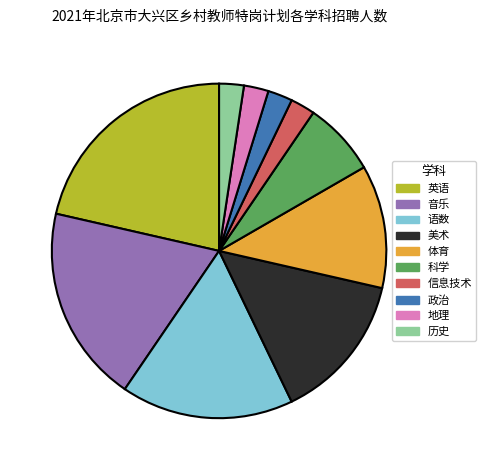

The 英语 slice represents 21% of the pie. True or false?

True